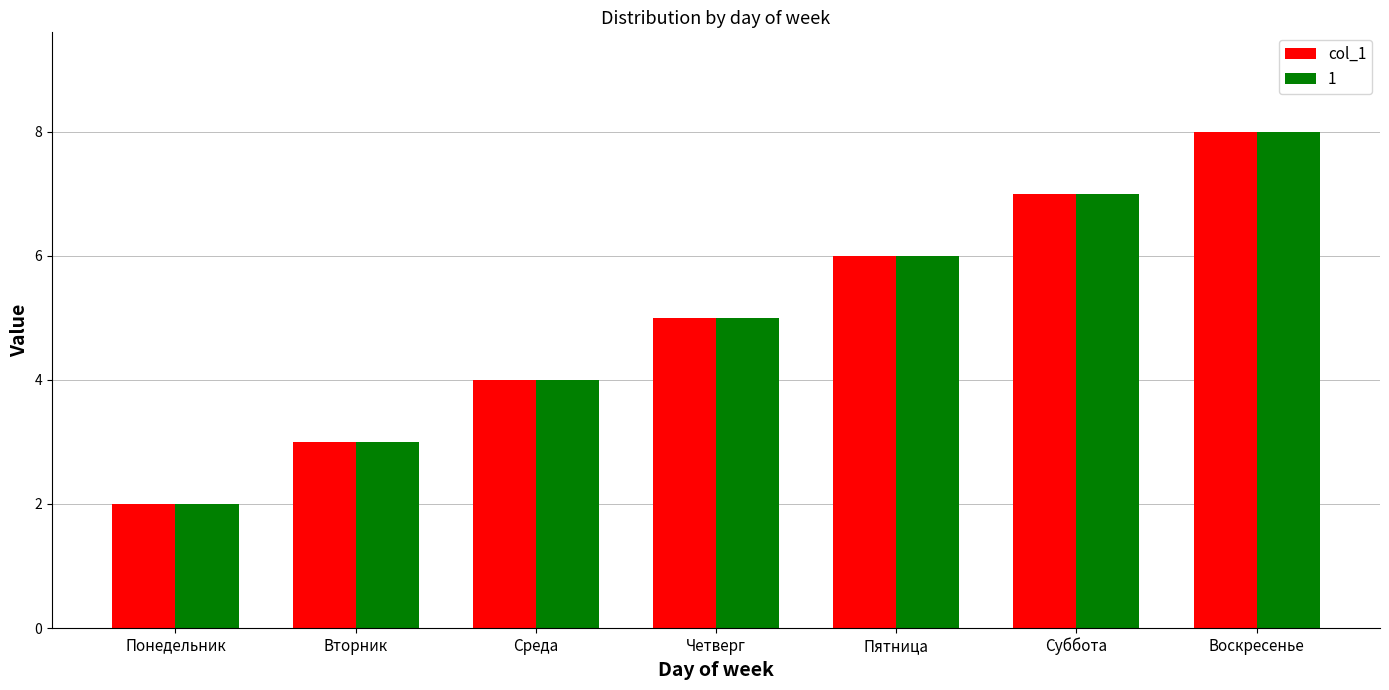

What is the smallest value displayed?

2